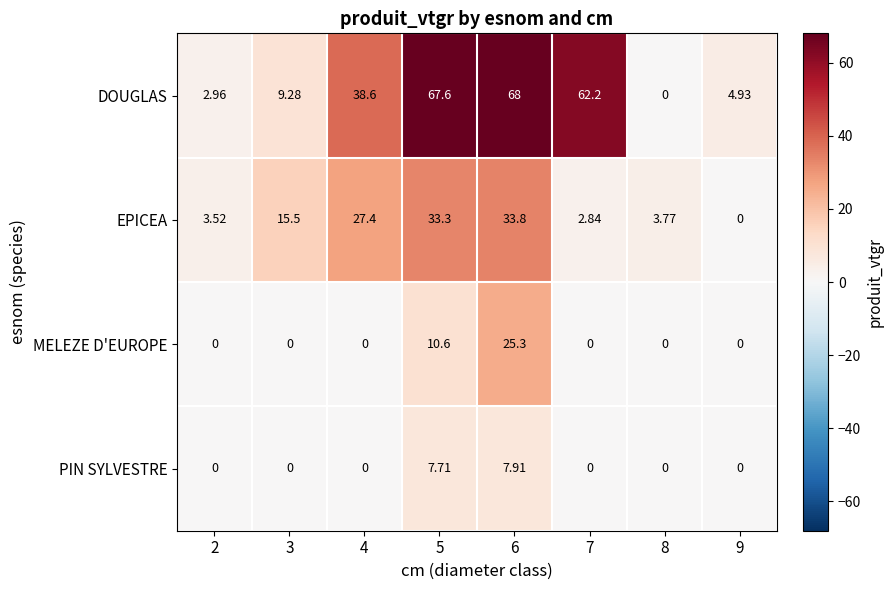

Is the value of MELEZE D'EUROPE at 8 greater than the value of DOUGLAS at 2?

No